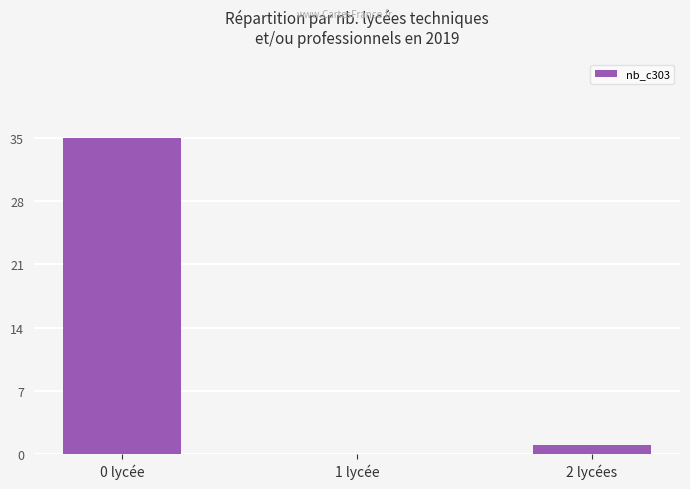

Reading left to right, transcribe all the data shown in this chart.

0 lycée=35	1 lycée=0	2 lycées=1